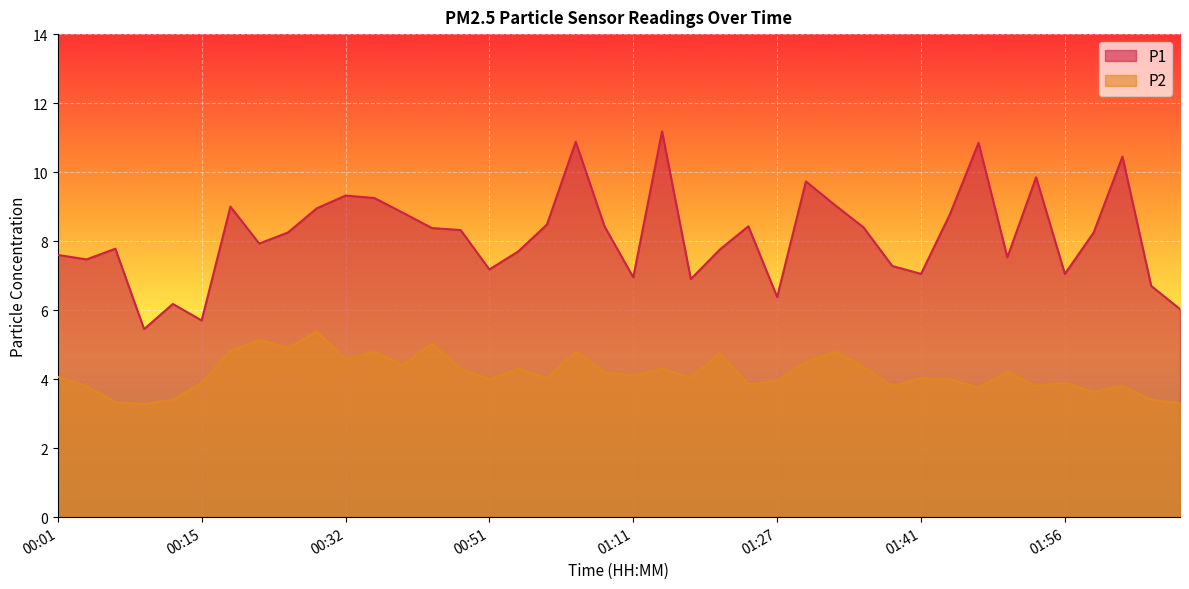

Does the chart display data point markers on the line(s)?

No